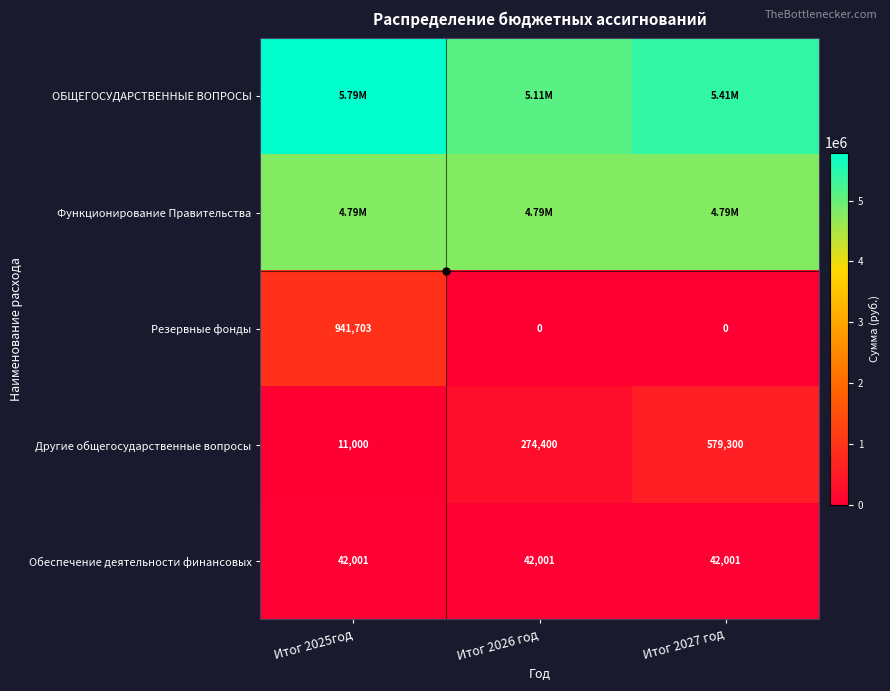

How many data points in Функционирование Правительства are above 4791500?

1